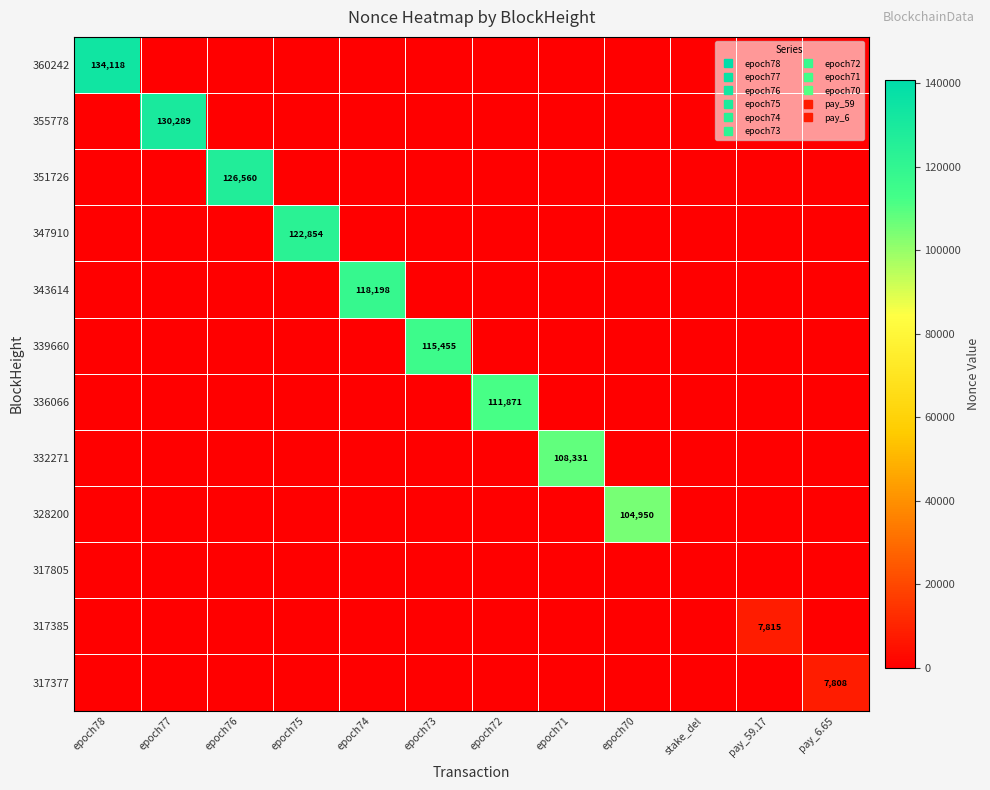

How many values in the 355778 series exceed 0?

1